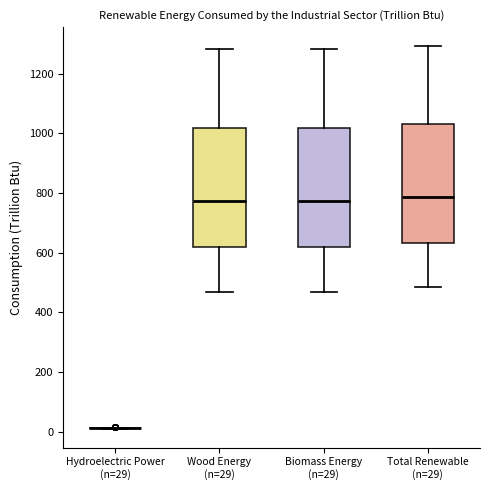

Reading left to right, read every box against the y-axis: the position of its median line, the range the box covers, and the ends of its whiskers. The values are not printed on the chart, so give them approximately, as read against the axis.

Hydroelectric Power (n=29): box collapsed to a line at 20, whiskers 20 to 20
Wood Energy (n=29): median 780, box 620 to 1020, whiskers 460 to 1280
Biomass Energy (n=29): median 780, box 620 to 1020, whiskers 460 to 1280
Total Renewable (n=29): median 780, box 640 to 1020, whiskers 480 to 1300